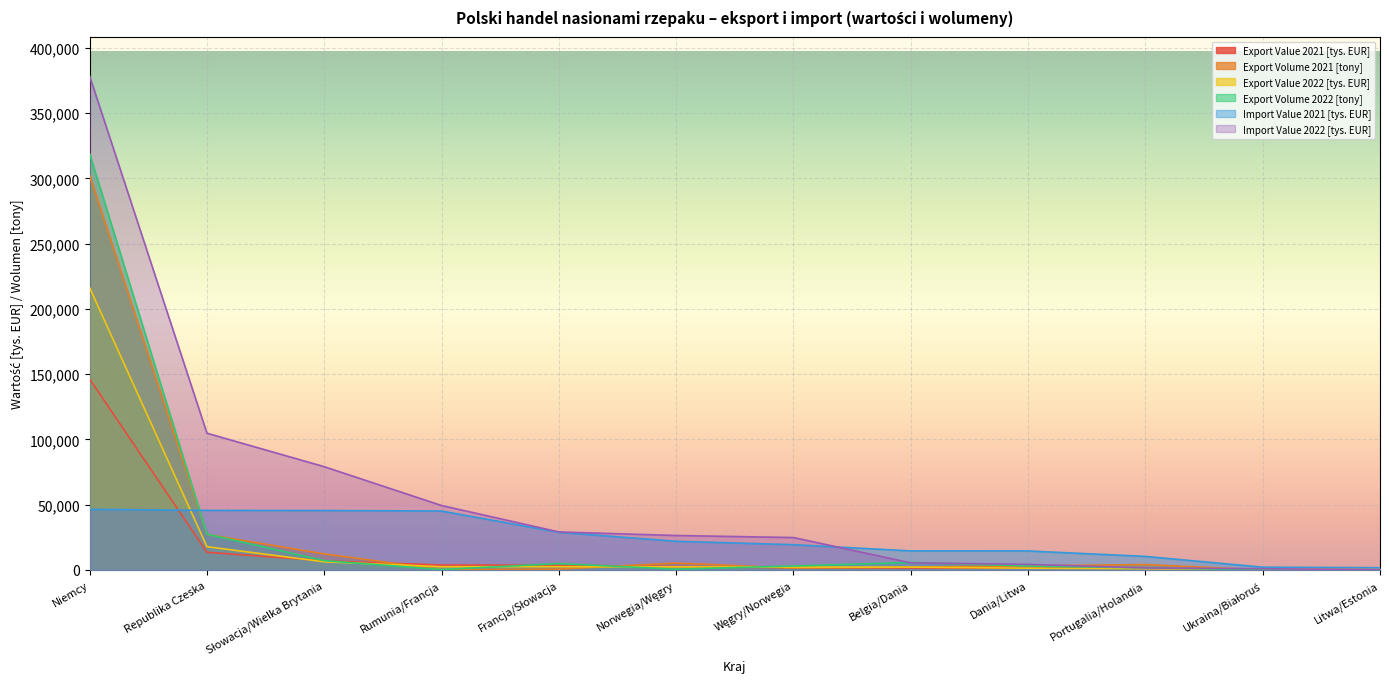

How many data points in Import Value 2022 [tys. EUR] are above 26374?

6